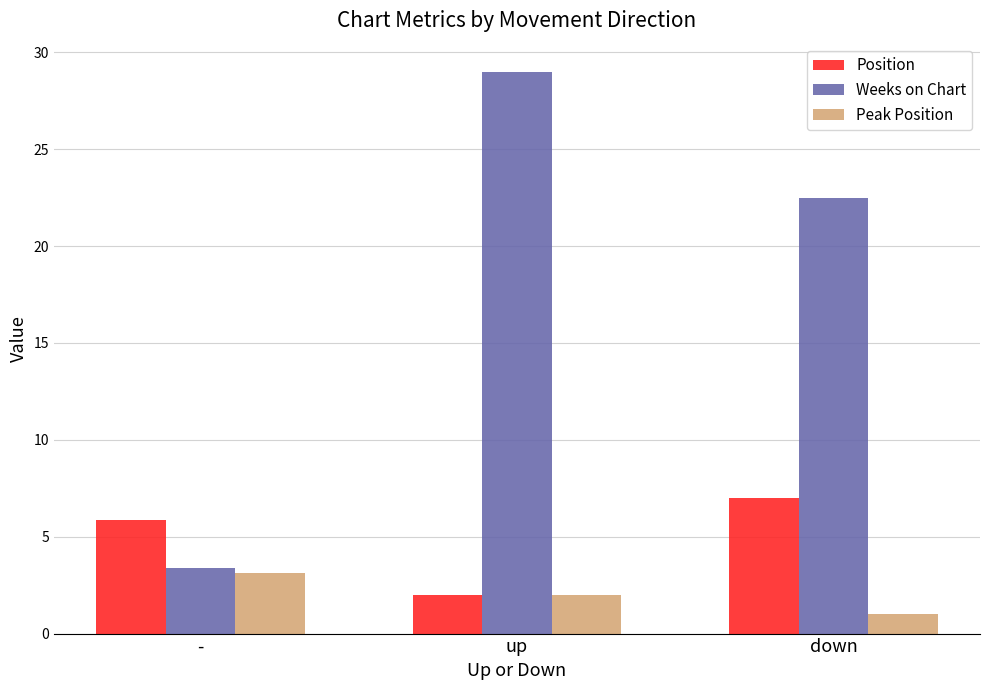

What are all the series names shown in the legend?

Position, Weeks on Chart, Peak Position